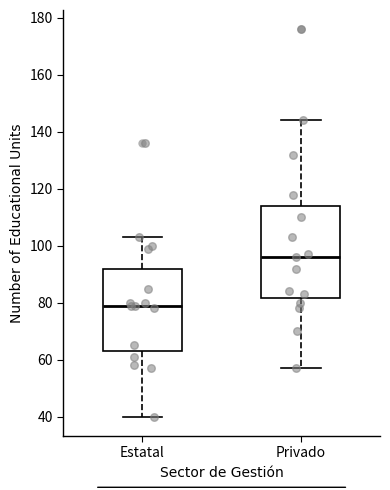

Reading left to right, read every box against the y-axis: the position of its median line, the range the box covers, and the ends of its whiskers. The values are not printed on the chart, so give them approximately, as read against the axis.

Estatal: median 80, box 64 to 92, whiskers 40 to 104
Privado: median 96, box 82 to 114, whiskers 58 to 144